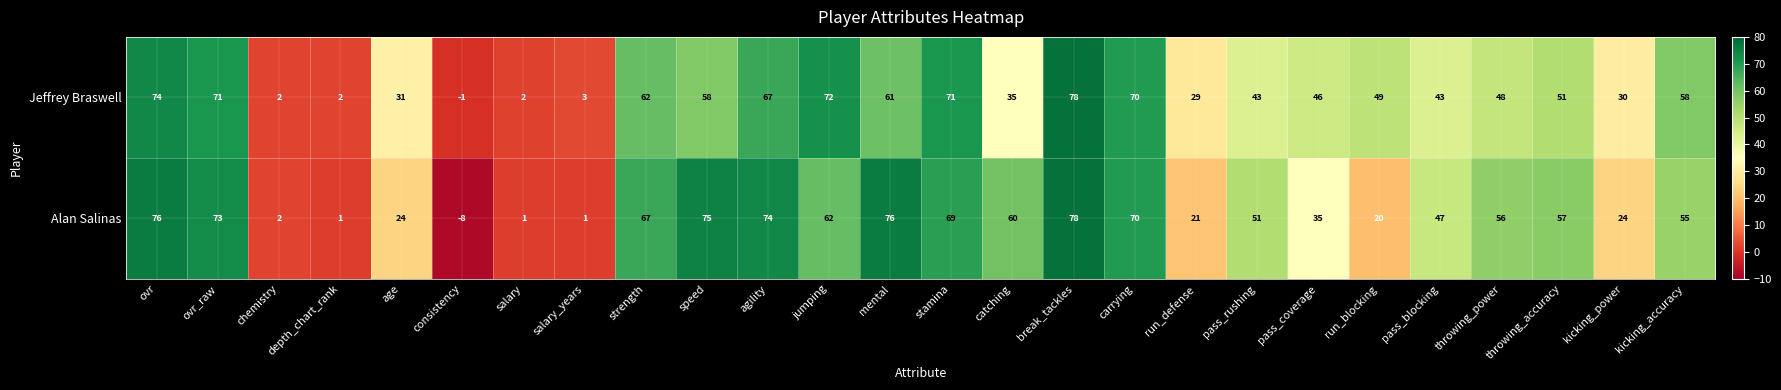

What is the maximum value shown in the chart?

78